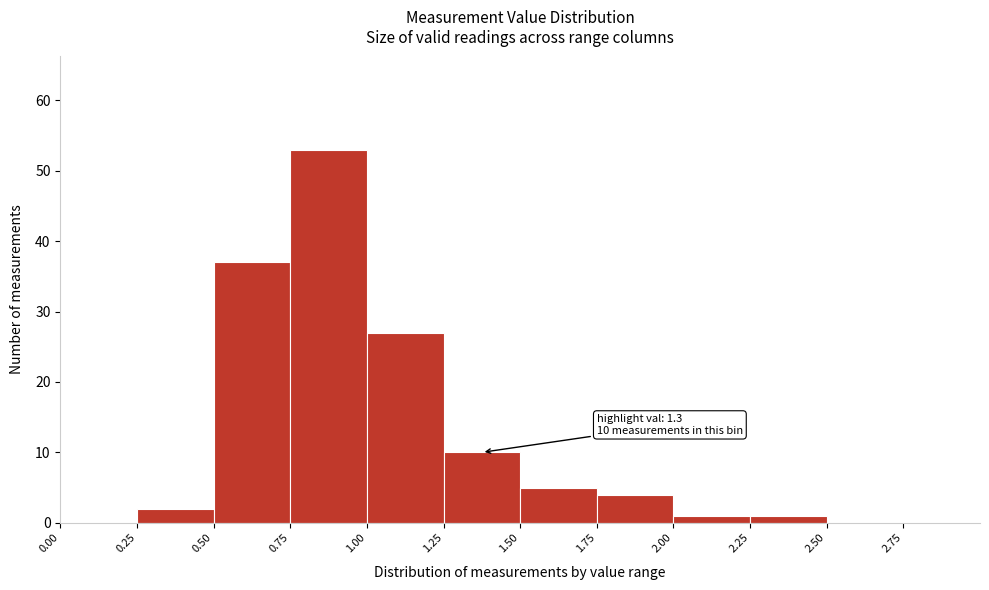

Which range on the x-axis has the tallest bar?

0.75 to 1.00